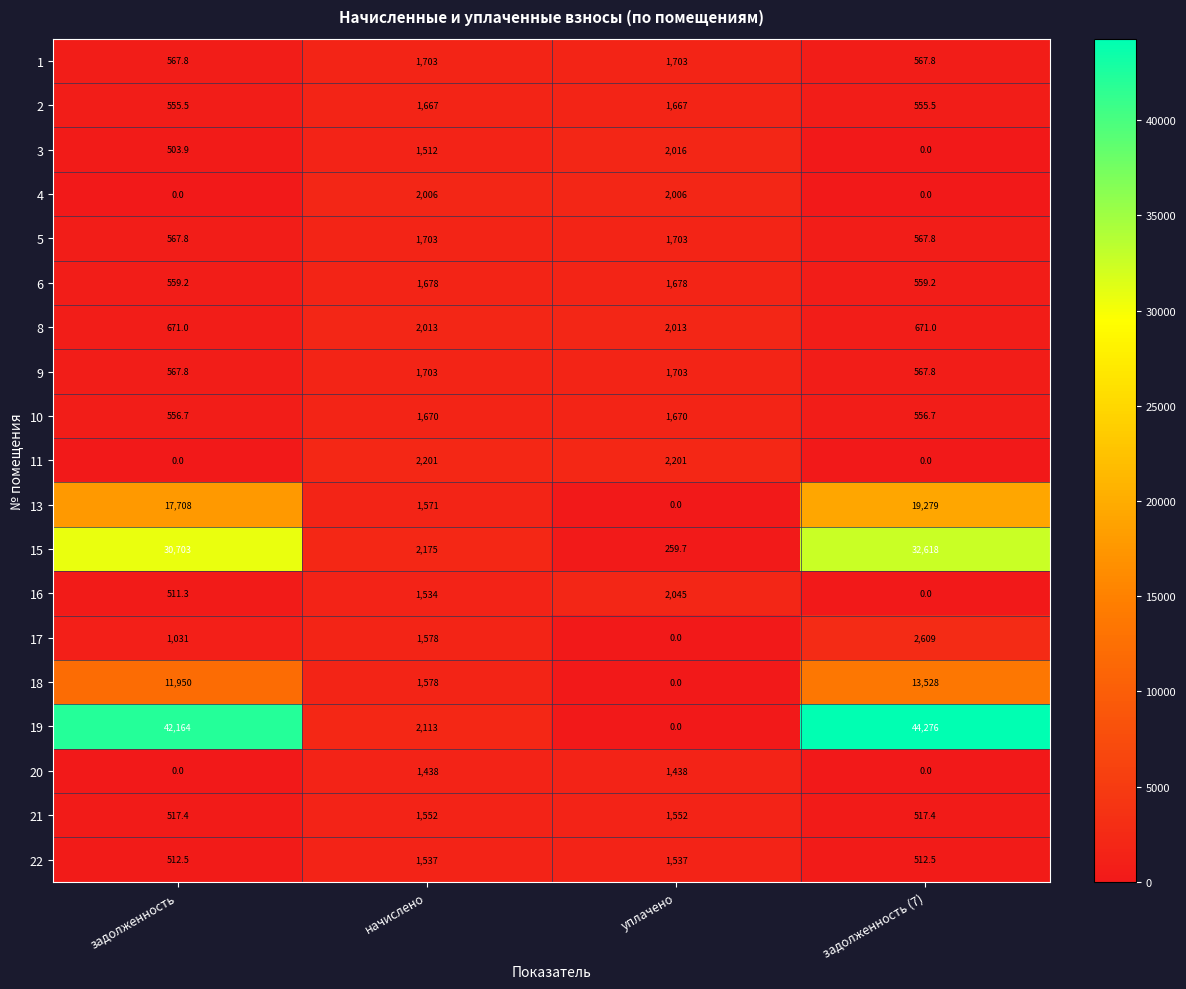

At which category does the chart reach its peak across all series?

задолженность (7)